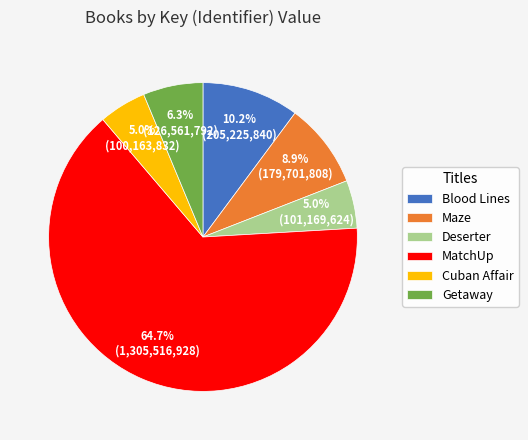

How many slices are in this pie chart?

6